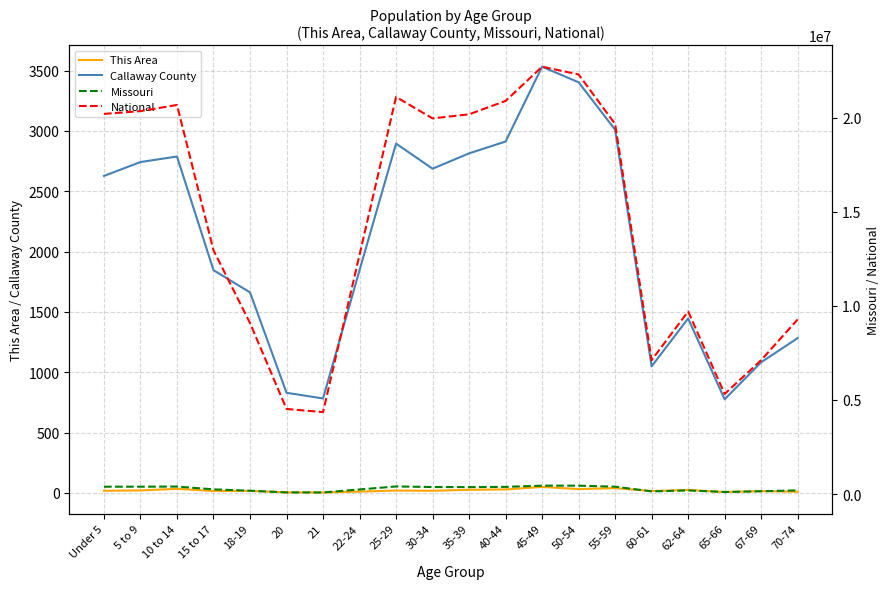

Is the value of This Area at 15 to 17 greater than the value of Callaway County at 65-66?

No